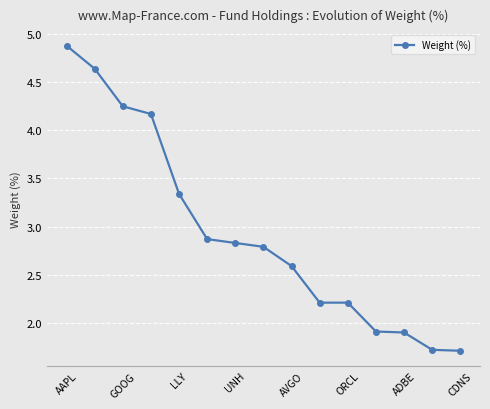

What is the value of the 8th point from the left?

2.8